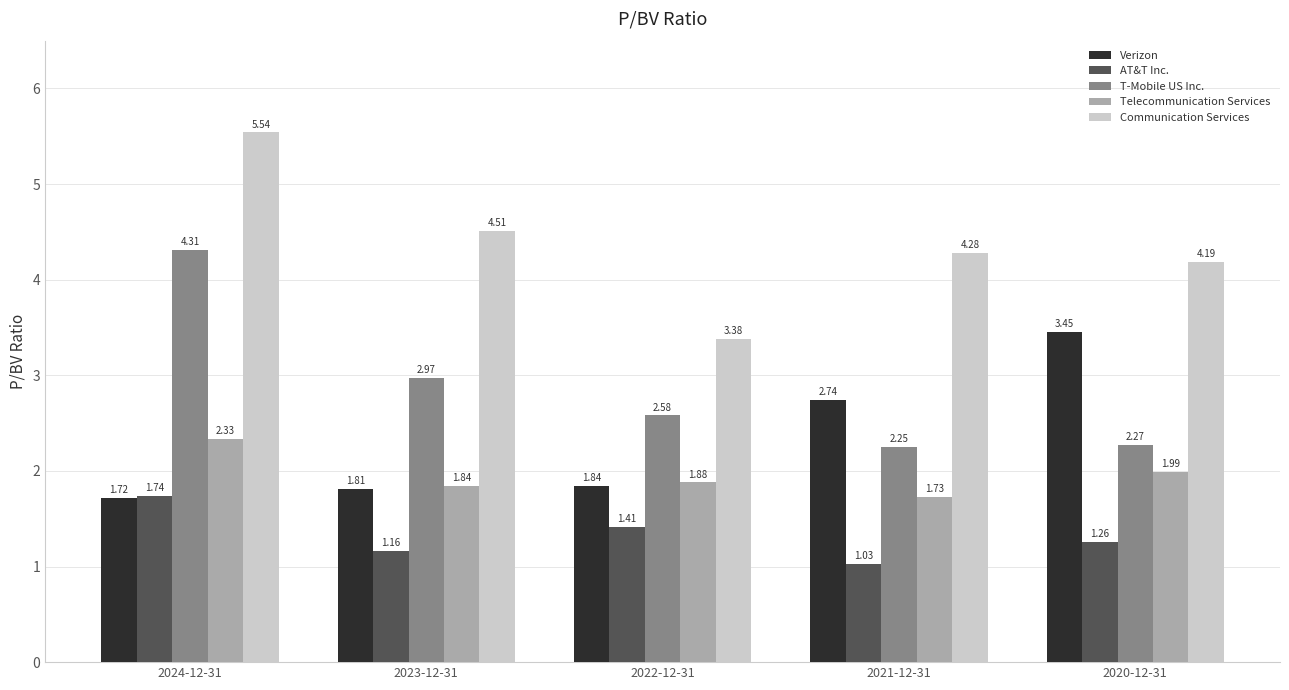

At 2020-12-31, list the series in order from smallest to largest.

AT&T Inc., Telecommunication Services, T-Mobile US Inc., Verizon, Communication Services